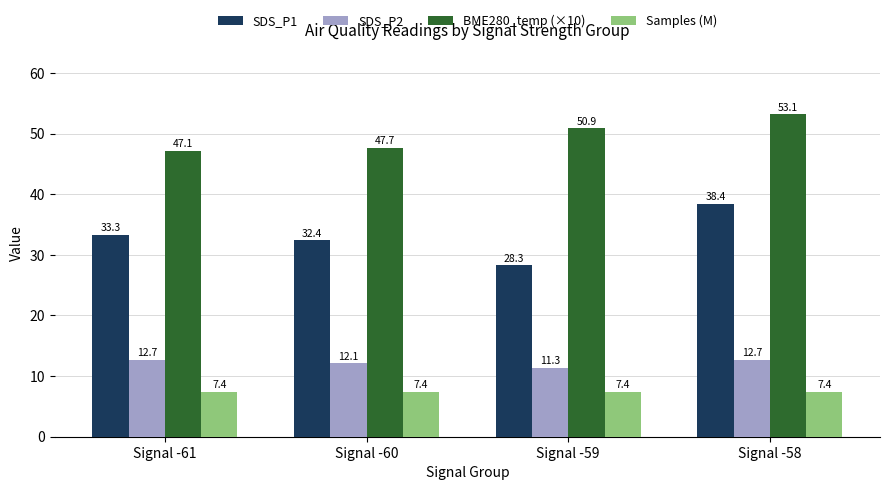

Which series changed the most between Signal -61 and Signal -60?

SDS_P1